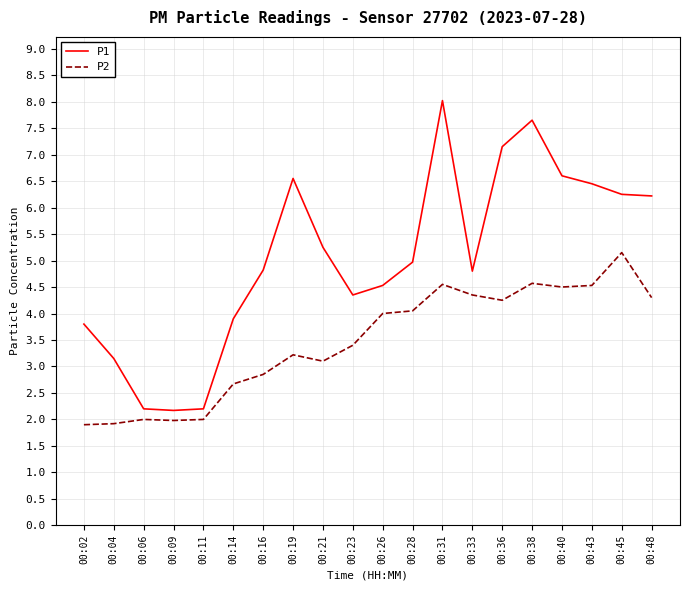

What is the minimum value for P2?

1.9